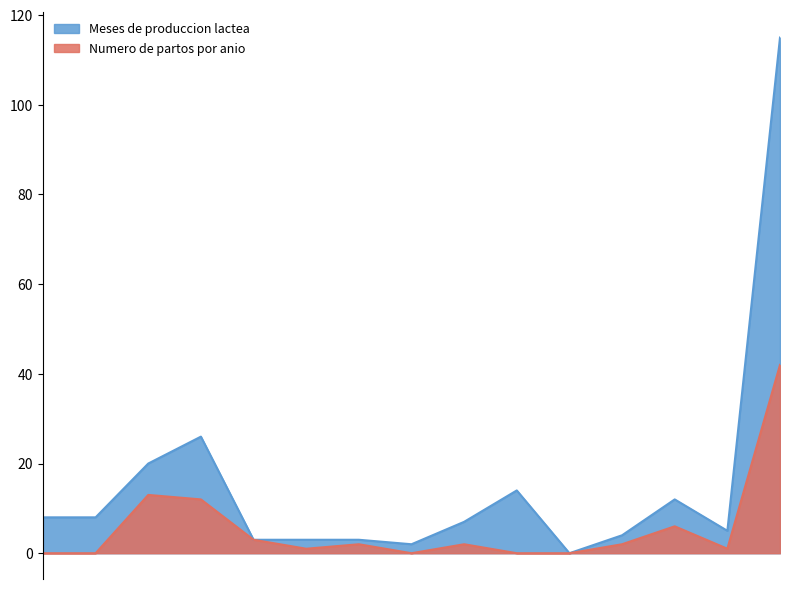

What is the greatest value displayed?

115